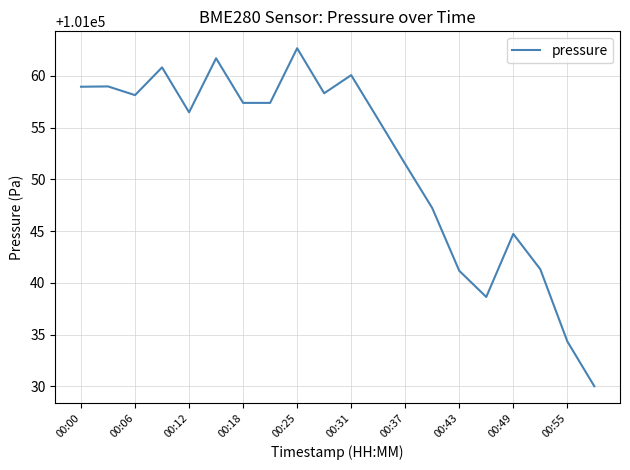

What is the difference between the maximum and minimum values?

32.7